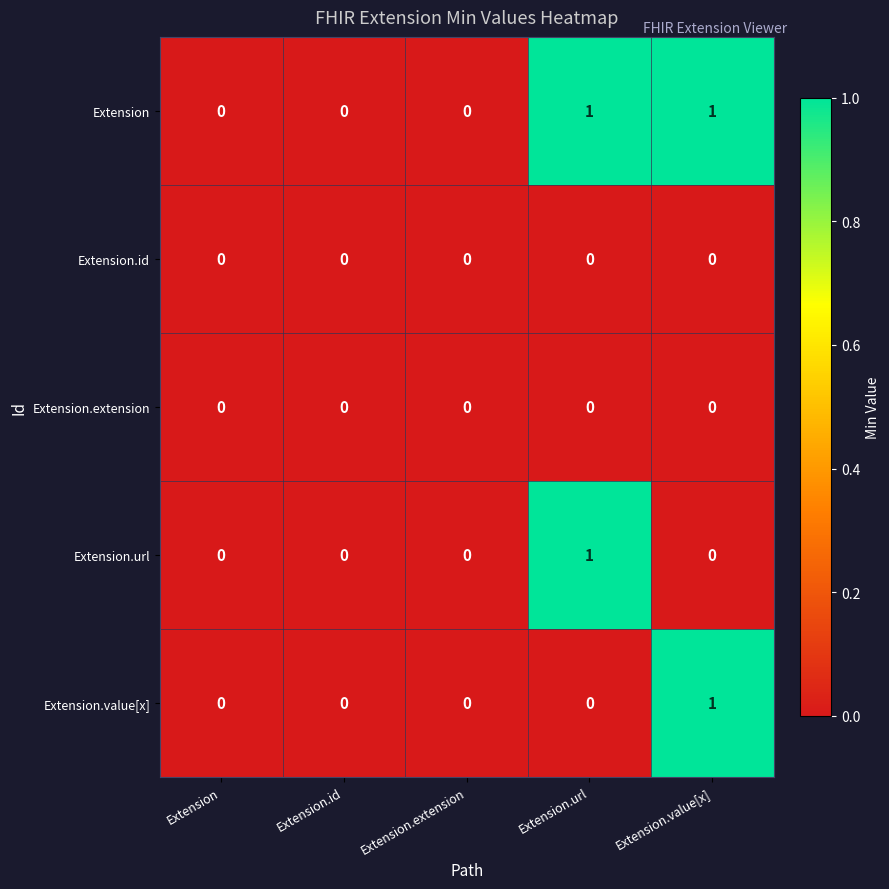

The Extension series shows 1 at Extension.url. True or false?

True